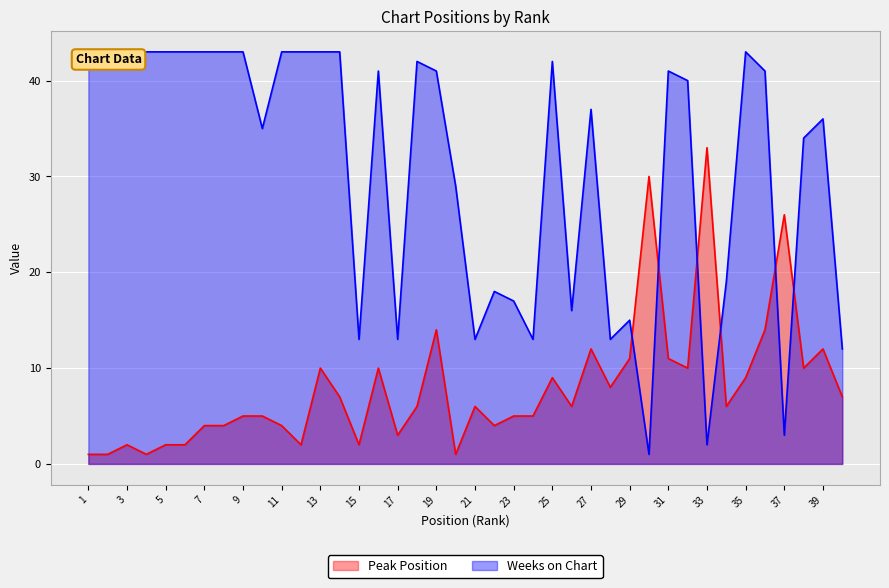

True or false: Weeks on Chart has a value of 15 at 12.

False